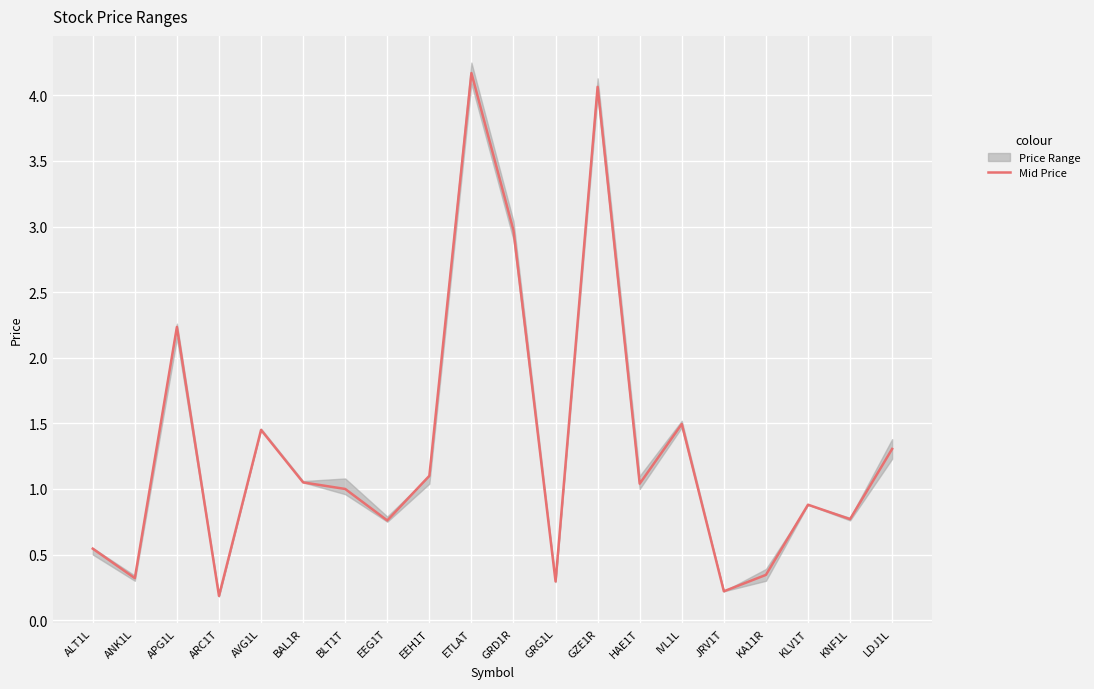

True or false: the data shows 3.0 at GRD1R.

True